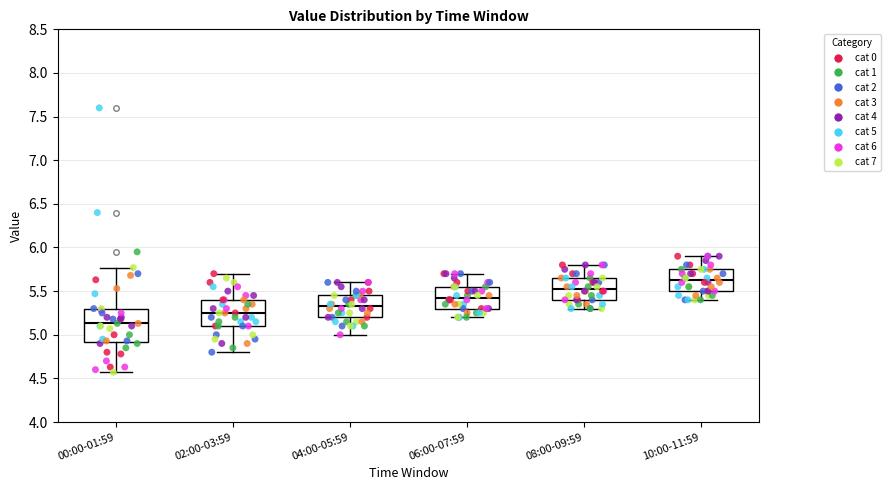

Which box is the tallest, from its lower edge to its upper edge?

00:00-01:59